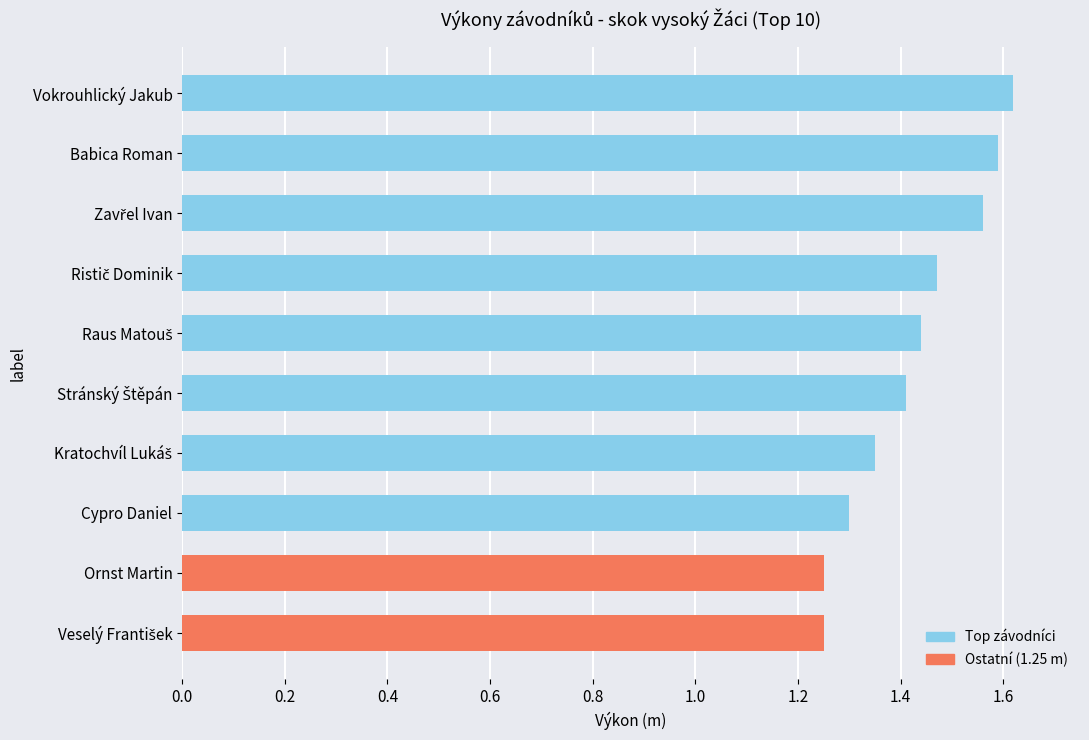

What is the minimum value shown in the chart?

1.2